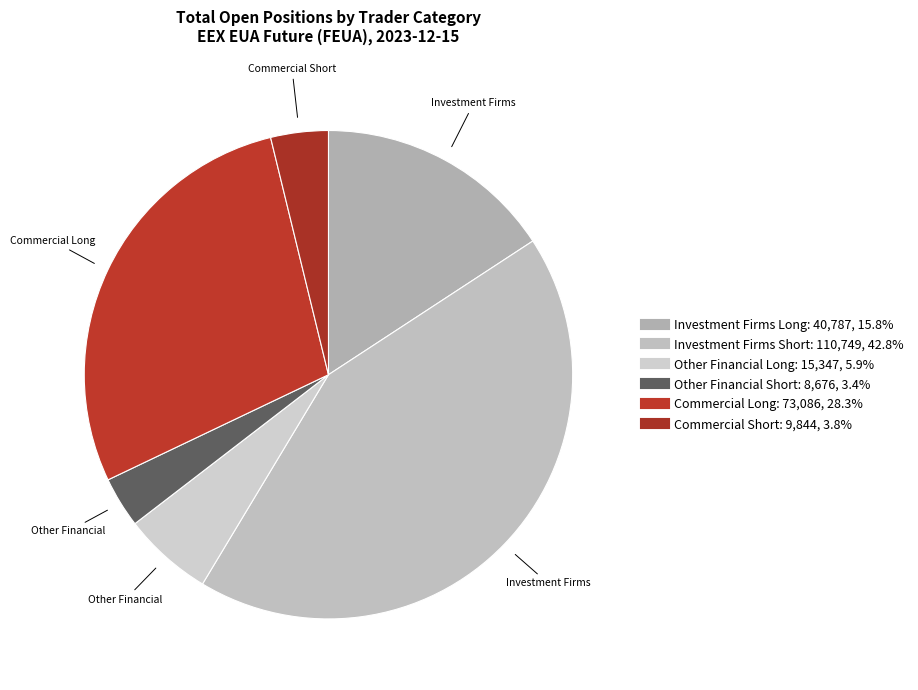

Do Other Financial Long and Commercial Short together represent more than half of the pie?

No